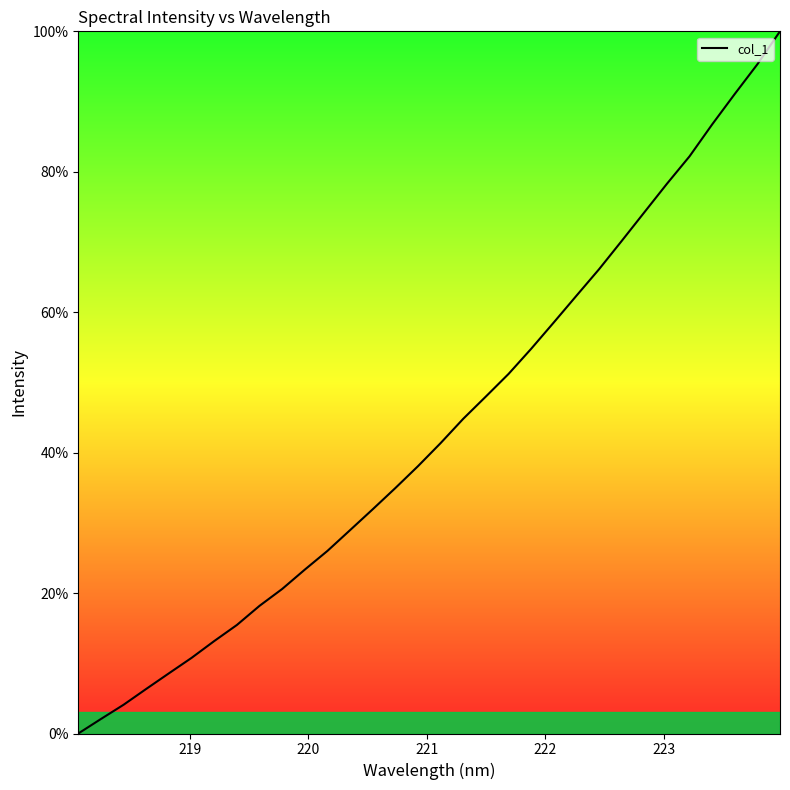

What is the greatest value displayed?

100.0